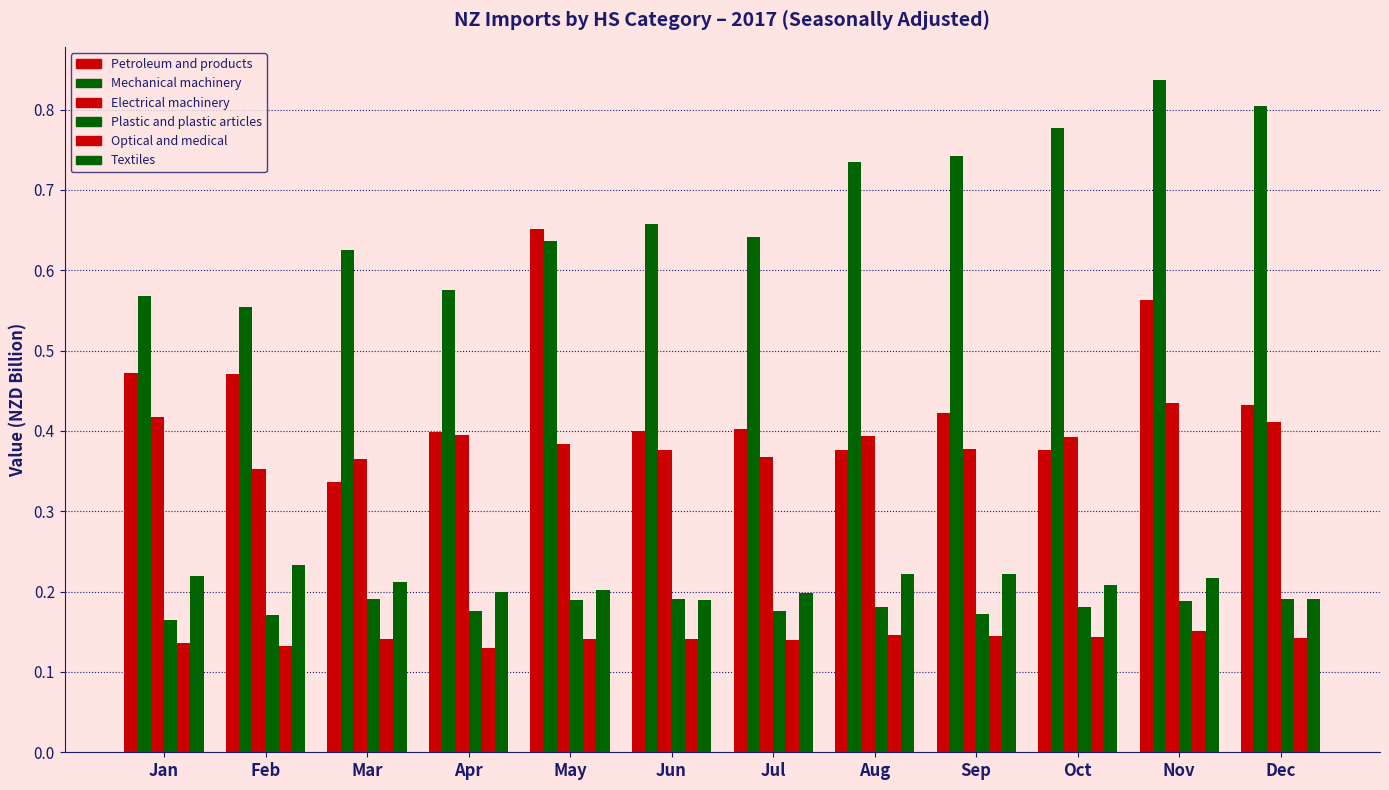

What is the sum of all Electrical machinery values?

4.7